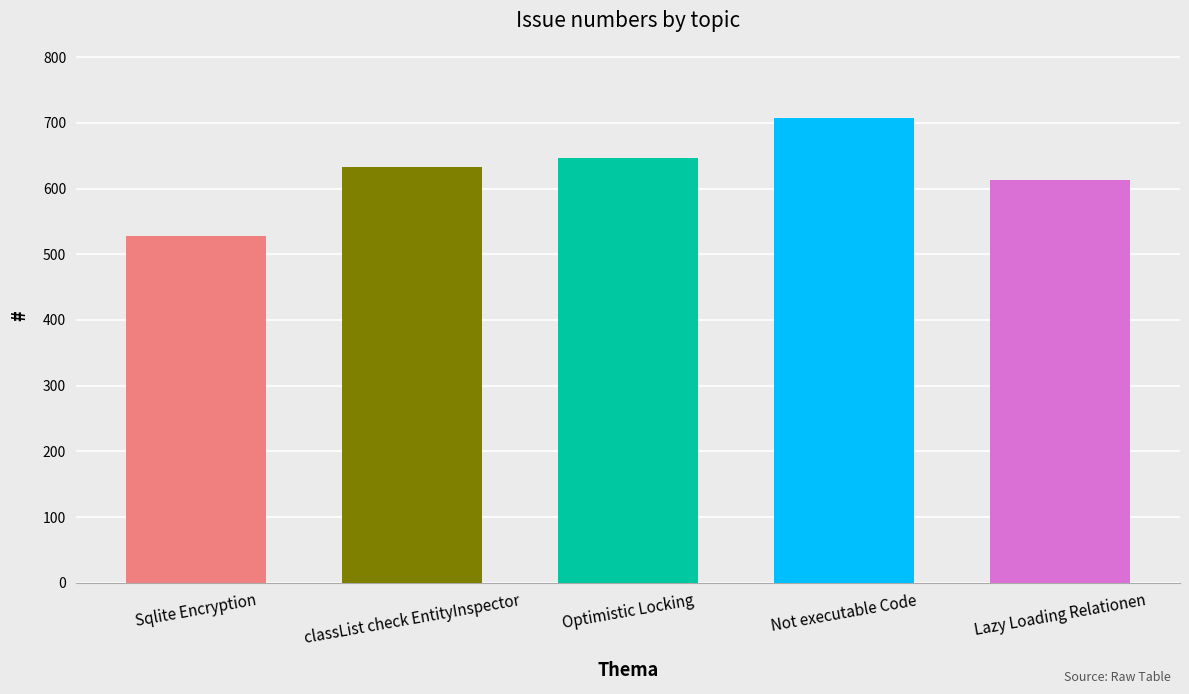

Which has a higher value, Sqlite Encryption or classList check EntityInspector?

classList check EntityInspector